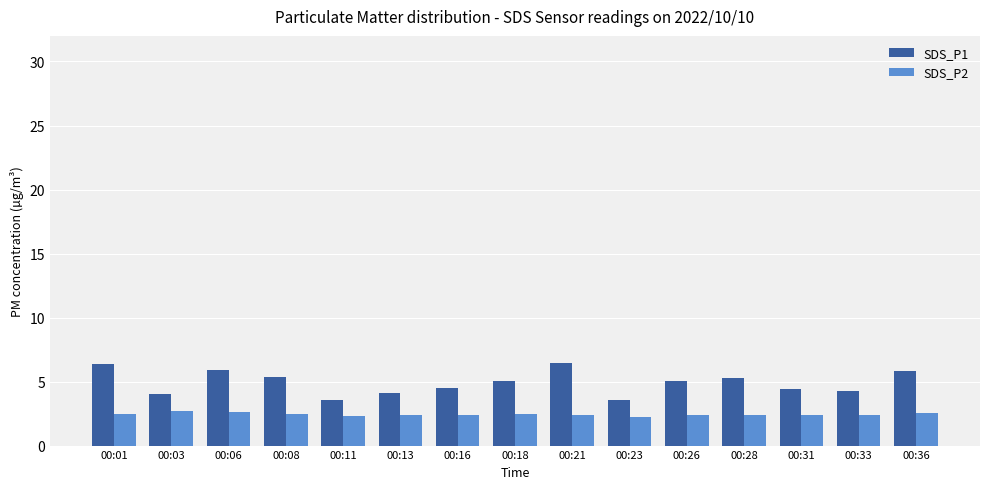

Is it true that SDS_P2 equals 2.4 at 00:21?

True